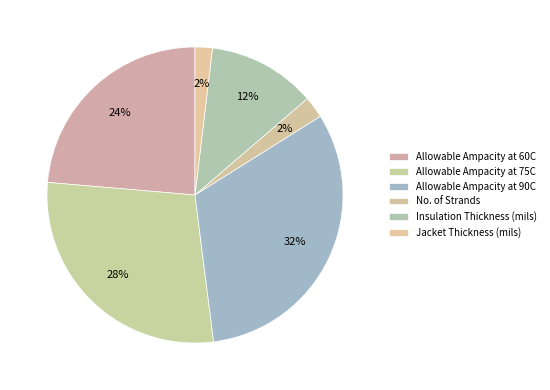

How many segments does this pie chart have?

6